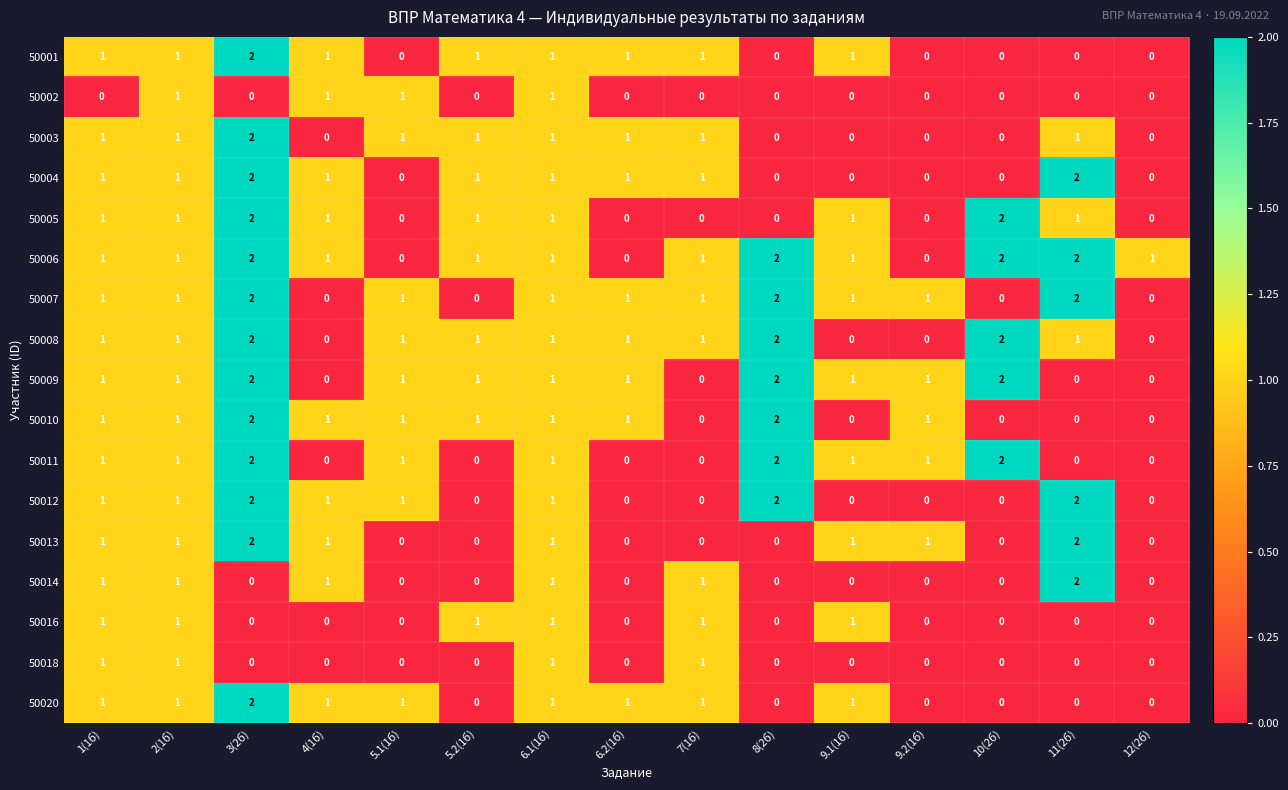

How many series are shown in this chart?

17